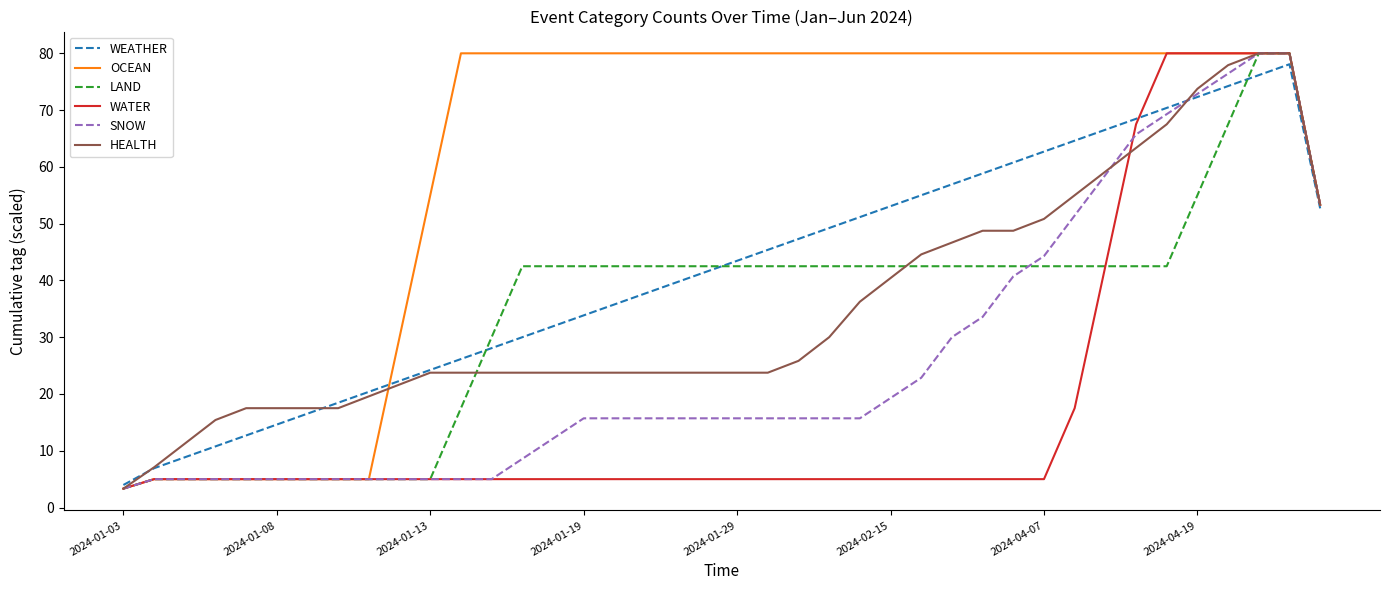

How many lines are shown in the chart?

6